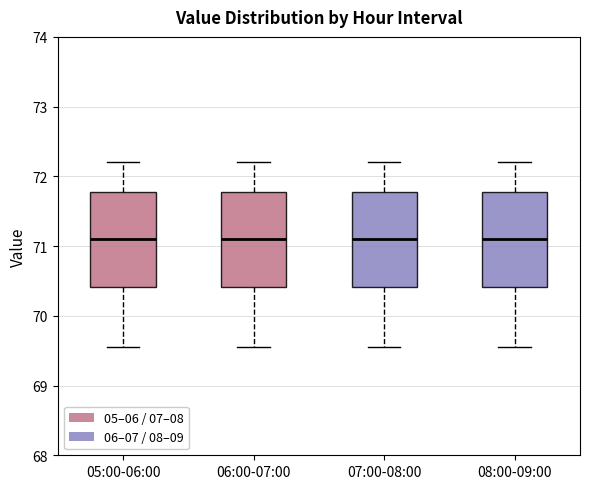

Where does the upper whisker of the box for 07:00-08:00 end on the y-axis? The values are not printed on the chart, so give them approximately, as read against the axis.

72.2